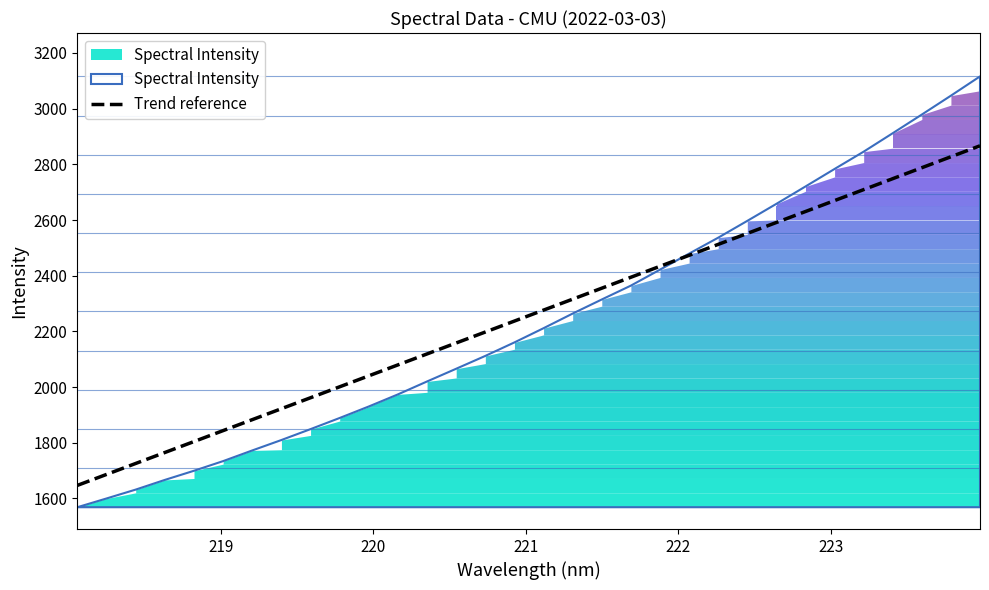

How many lines are shown in the chart?

1